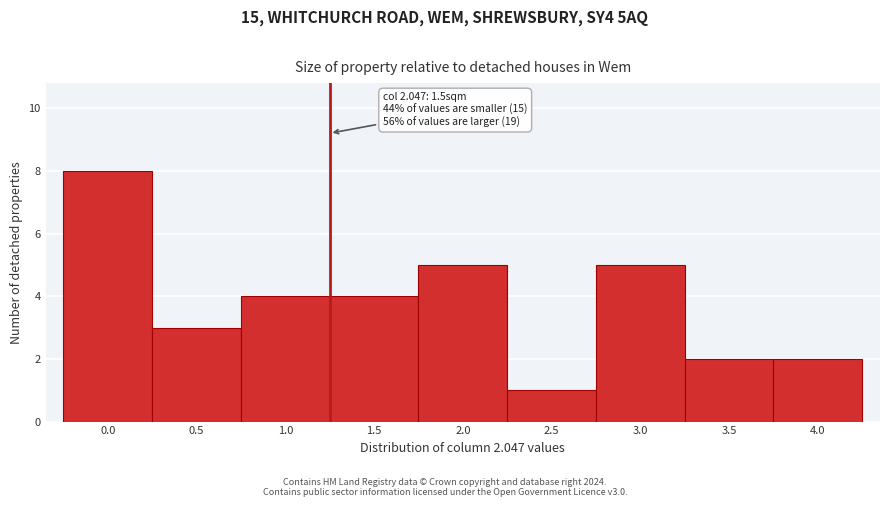

Reading left to right, transcribe all the data shown in this chart.

8	3	4	4	5	1	5	2	2